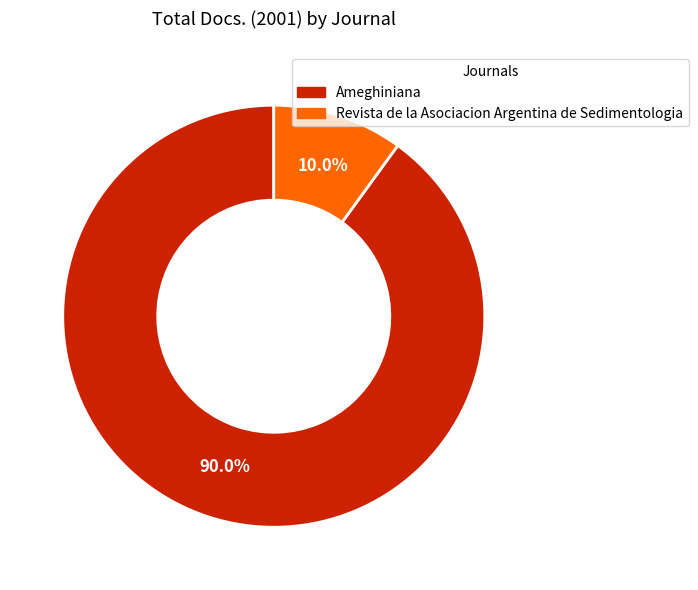

Rank the categories by value from highest to lowest.

Ameghiniana, Revista de la Asociacion Argentina de Sedimentologia